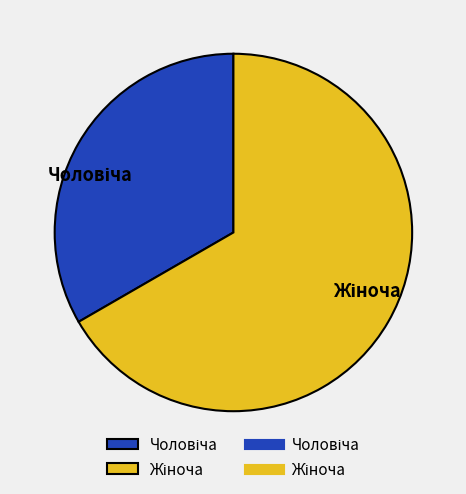

To the nearest percent, what portion does Жіноча represent?

67%